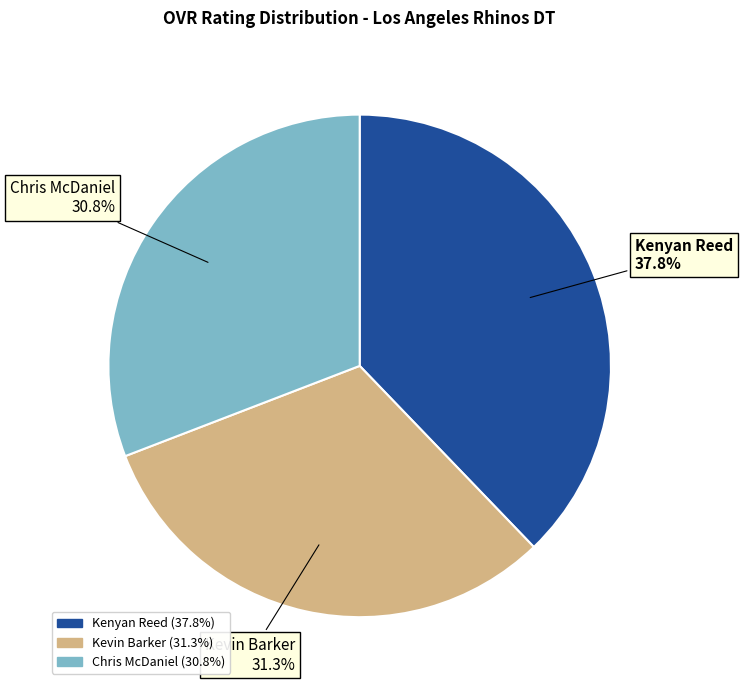

Approximately how many times larger is the value at Kenyan Reed compared to Kevin Barker?

1.2